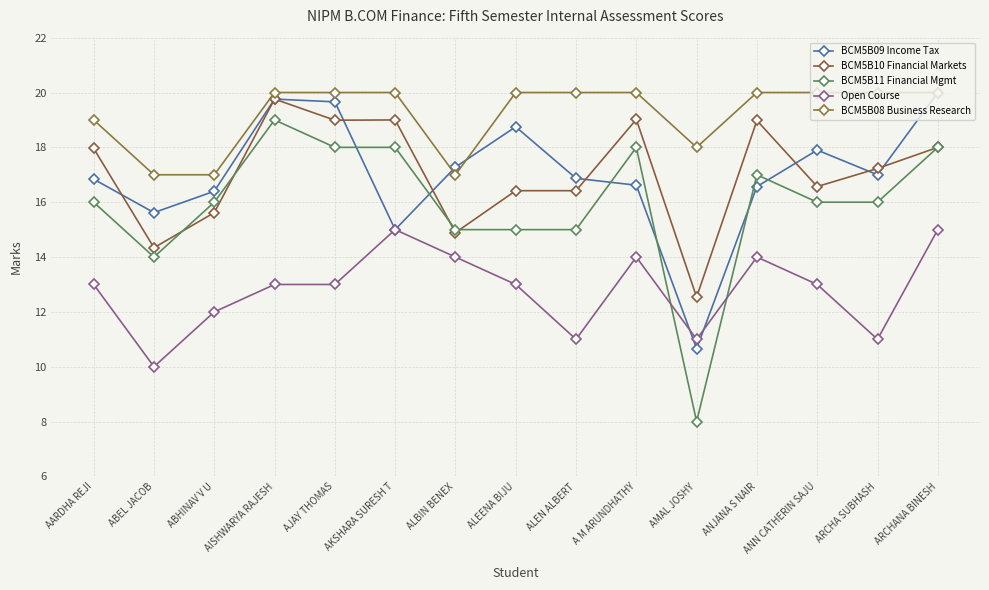

Which series has the largest total across all categories?

BCM5B08 Business Research